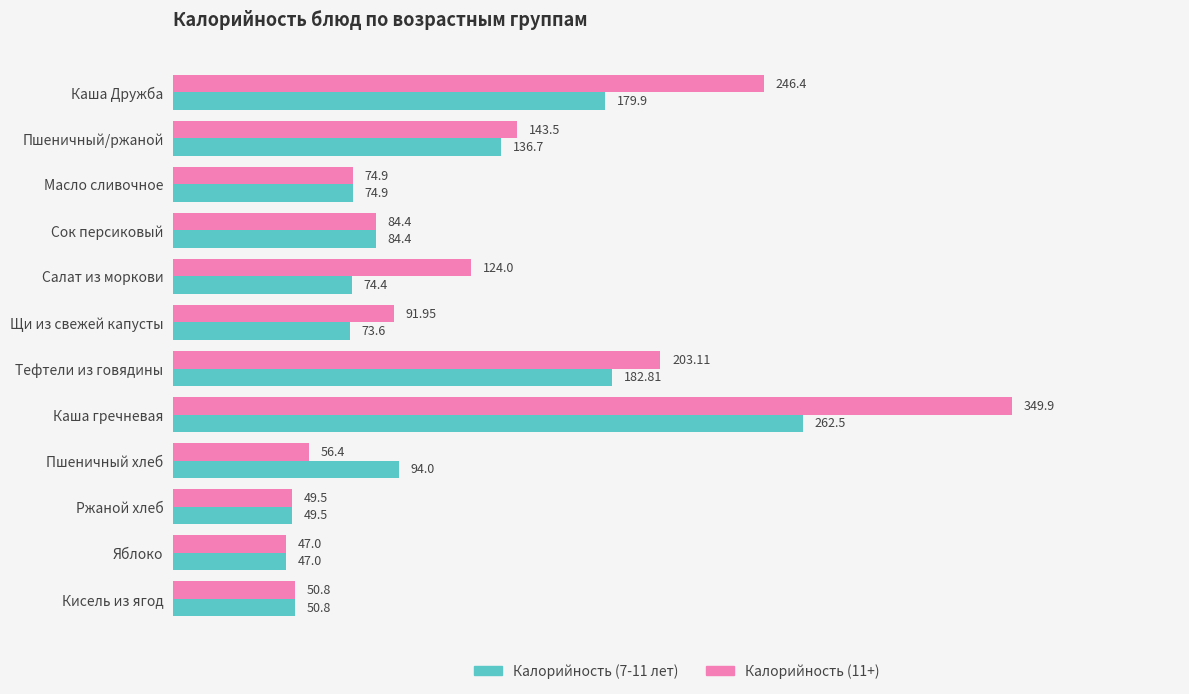

What is the difference between the second highest and minimum values in the Калорийность (11+) series?

199.4